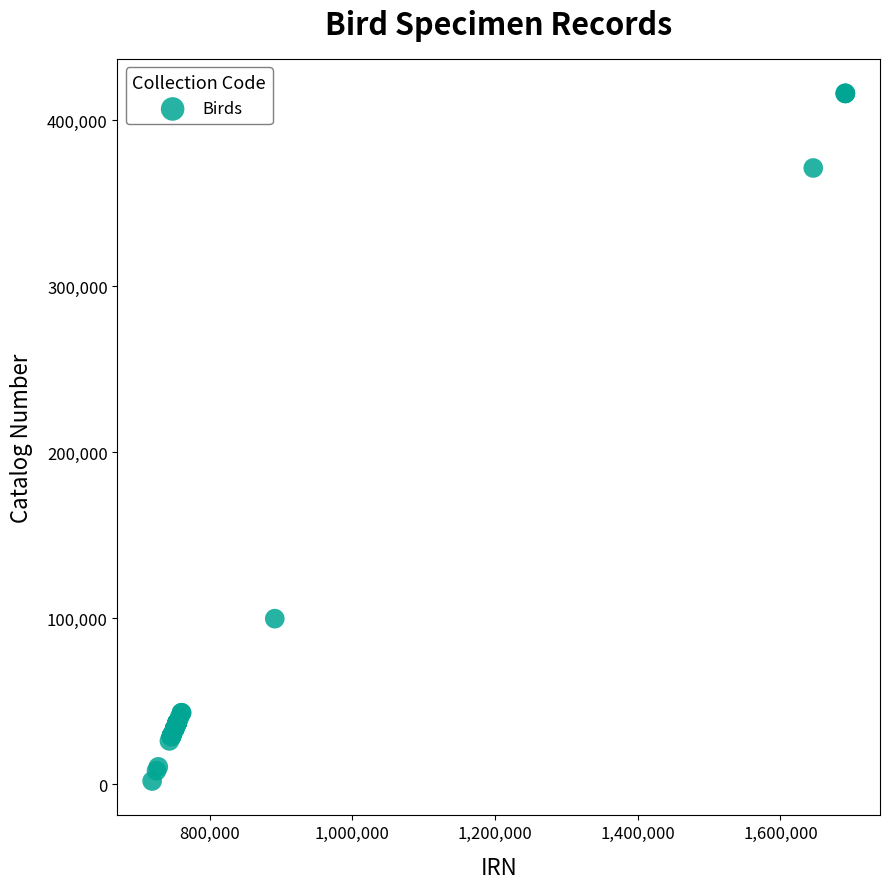

What Y value in the scatter plot is closest to 209020?

99761